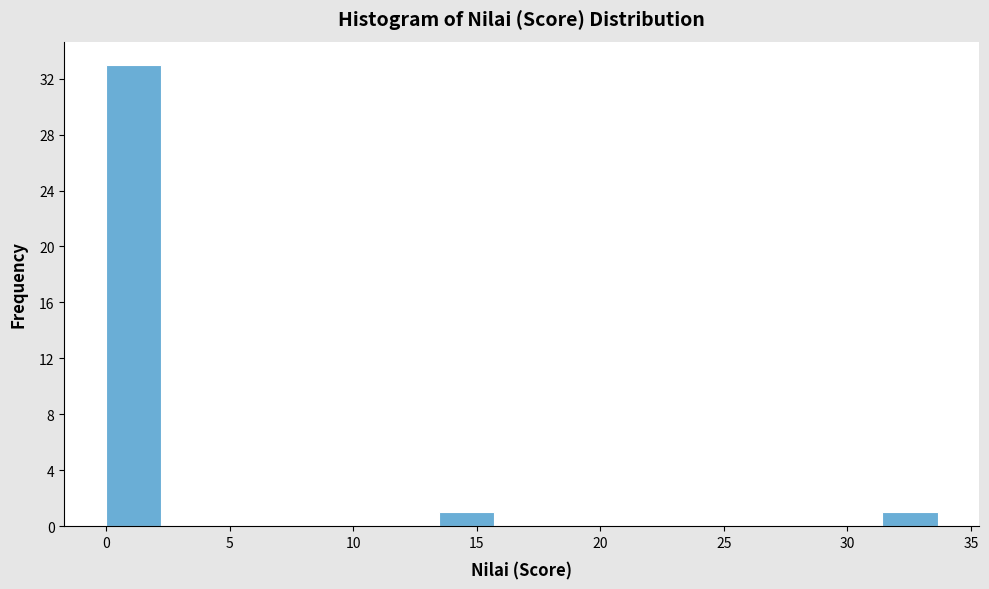

Reading left to right, transcribe this chart: for each bar, give the range it covers on the x-axis and its height. Neither the bar edges nor the heights are printed on the chart, so give them approximately, as read against the axes.

0.0 to 2.0: 33
2.0 to 4.5: 0
4.5 to 6.5: 0
6.5 to 9.0: 0
9.0 to 11.0: 0
11.0 to 13.5: 0
13.5 to 15.5: 1
15.5 to 18.0: 0
18.0 to 20.0: 0
20.0 to 22.5: 0
22.5 to 24.5: 0
24.5 to 27.0: 0
27.0 to 29.0: 0
29.0 to 31.5: 0
31.5 to 33.5: 1